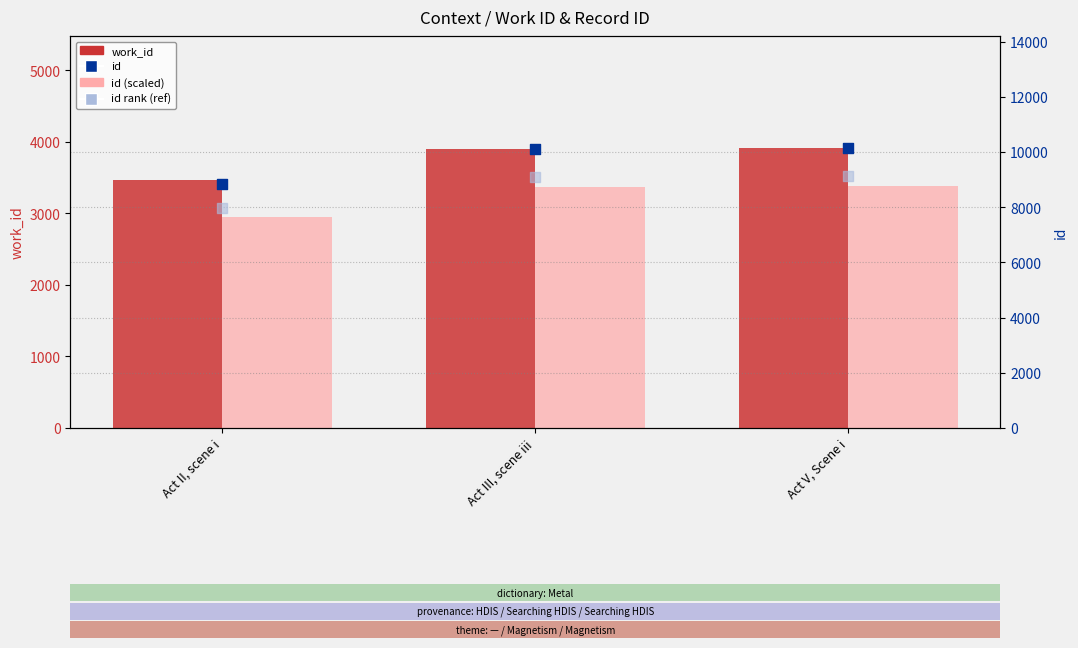

What are all the series names shown in the legend?

work_id, id (scaled), id, id rank (ref)